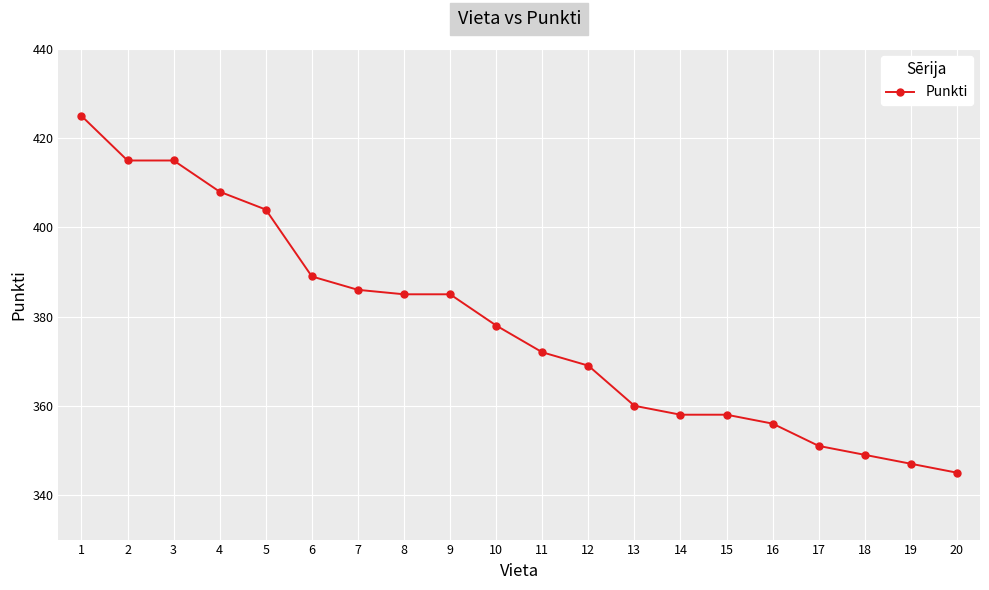

The chart shows a value of 480 at 15. True or false?

False